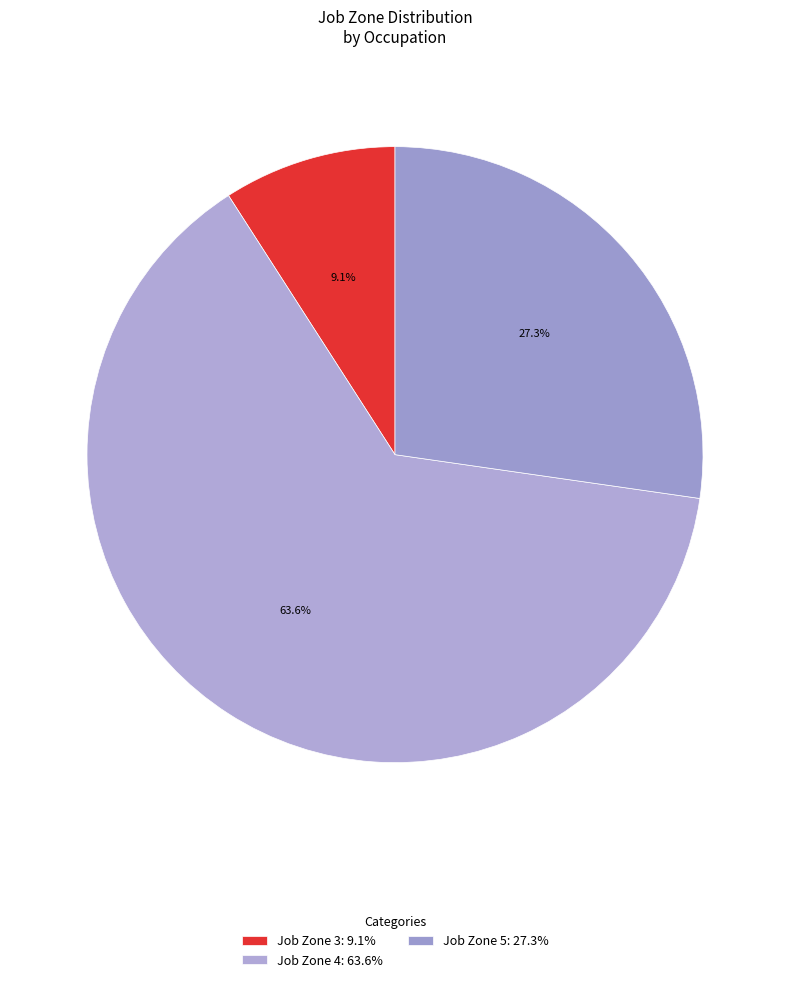

Is there any slice that represents more than half of the pie?

Yes